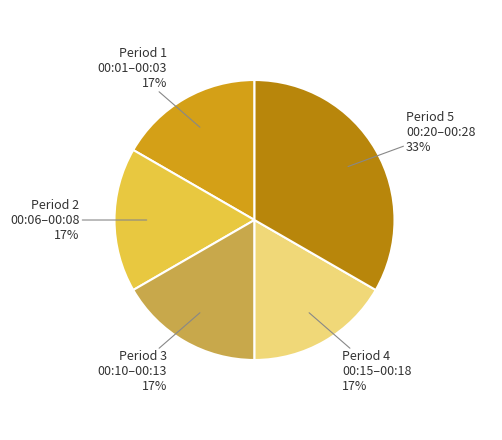

Count the number of slices in the pie.

5